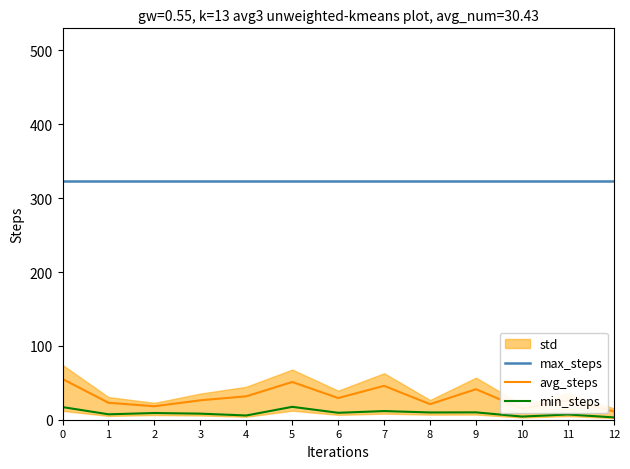

What is the sum of all max_steps values?

4210.2